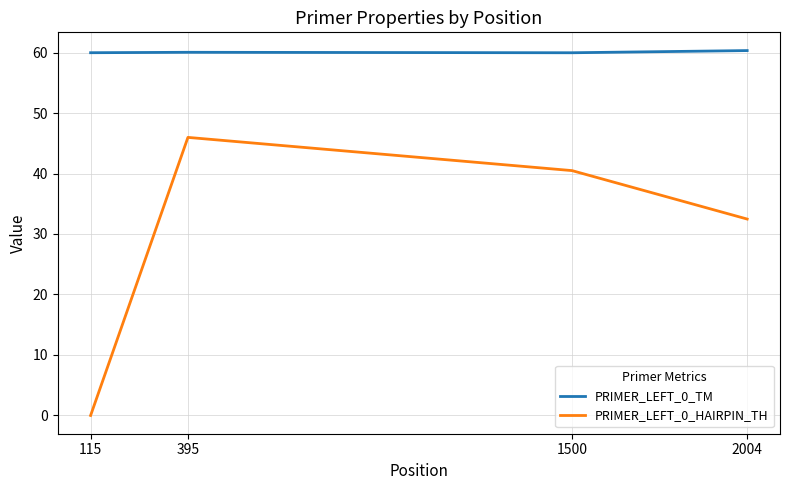

At which category is the sum across all series the highest?

395